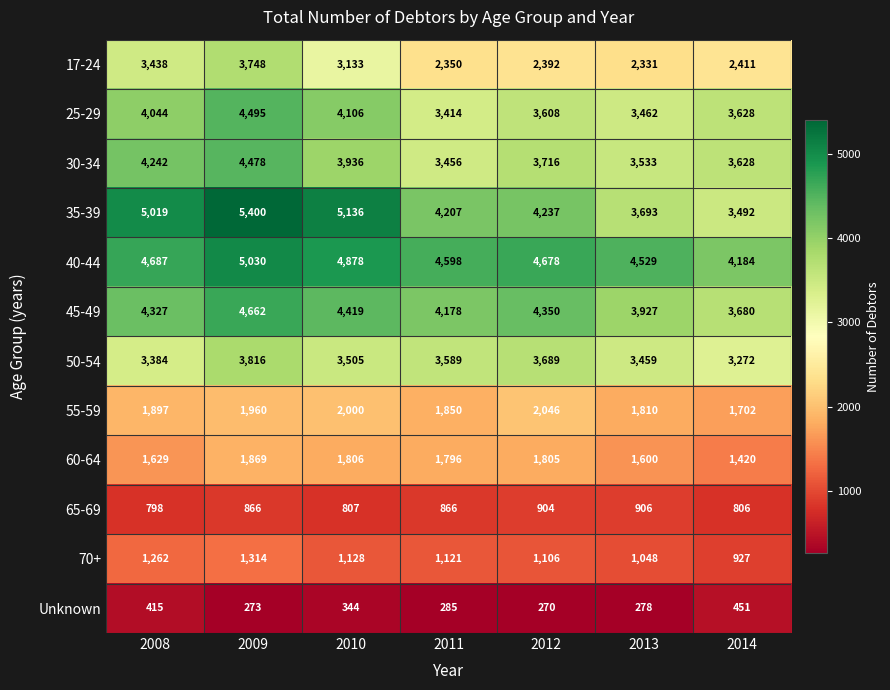

What is the average value of the 70+ series?

1129